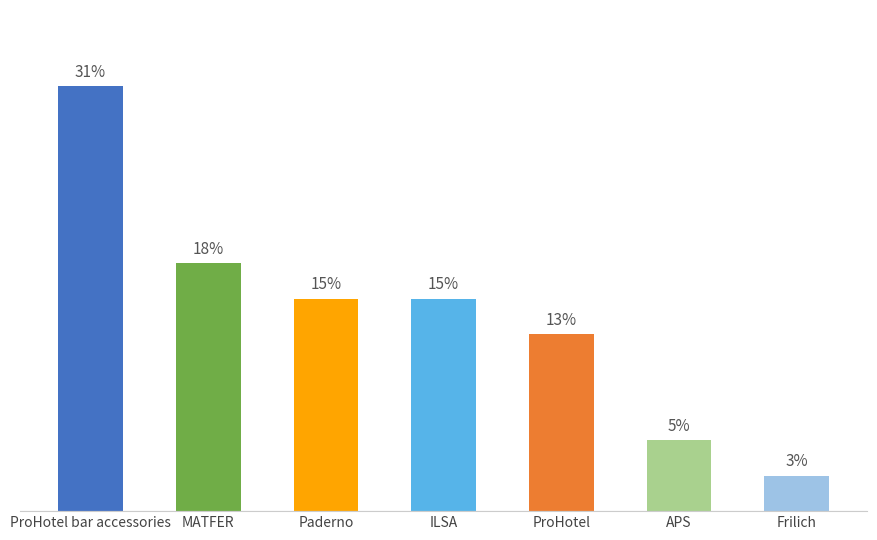

Are the bars horizontal?

No